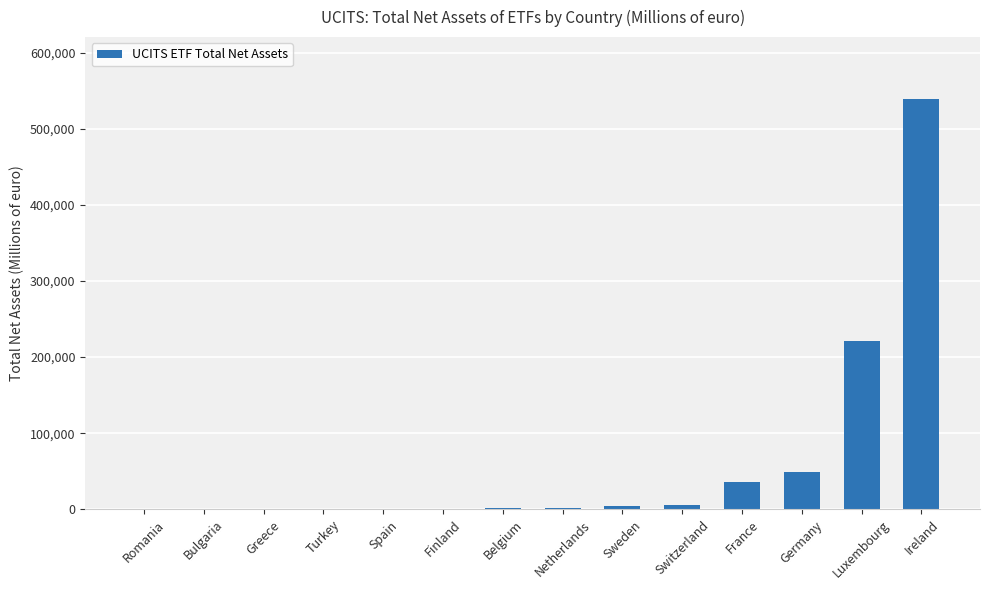

Are the bars grouped side by side (vs. stacked)?

No